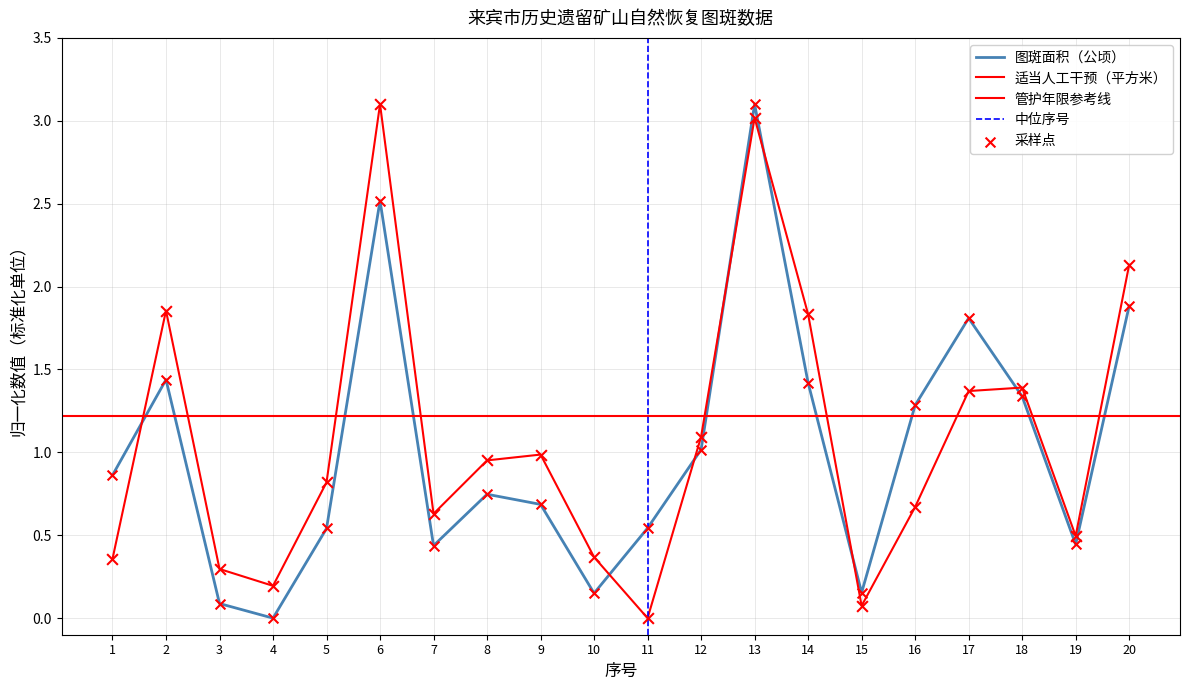

Is the value of 适当人工干预（平方米） at 16 greater than the value of 图斑面积（公顷） at 12?

No